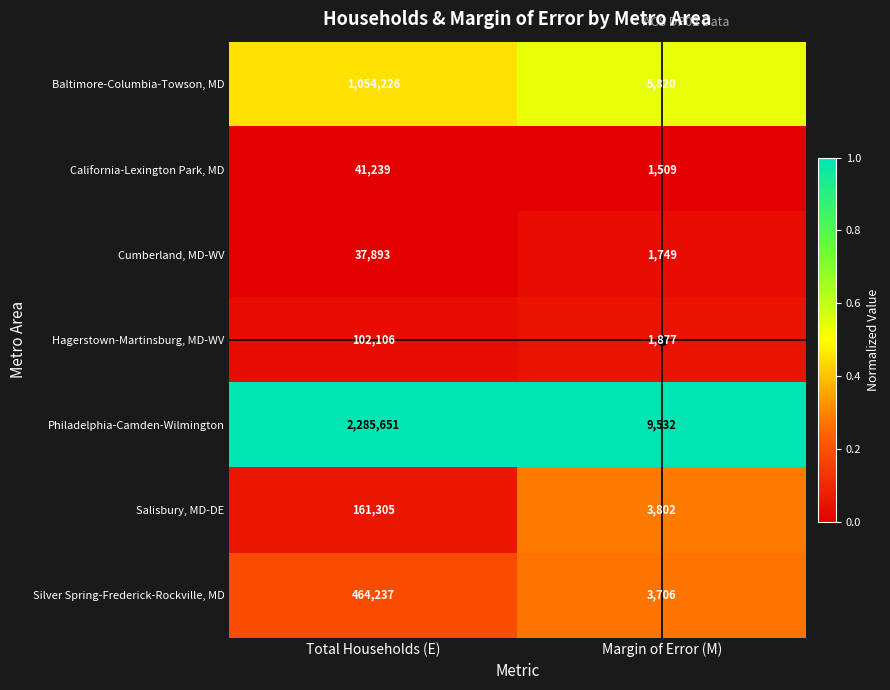

What is the average value of the Baltimore-Columbia-Towson, MD series?

530023